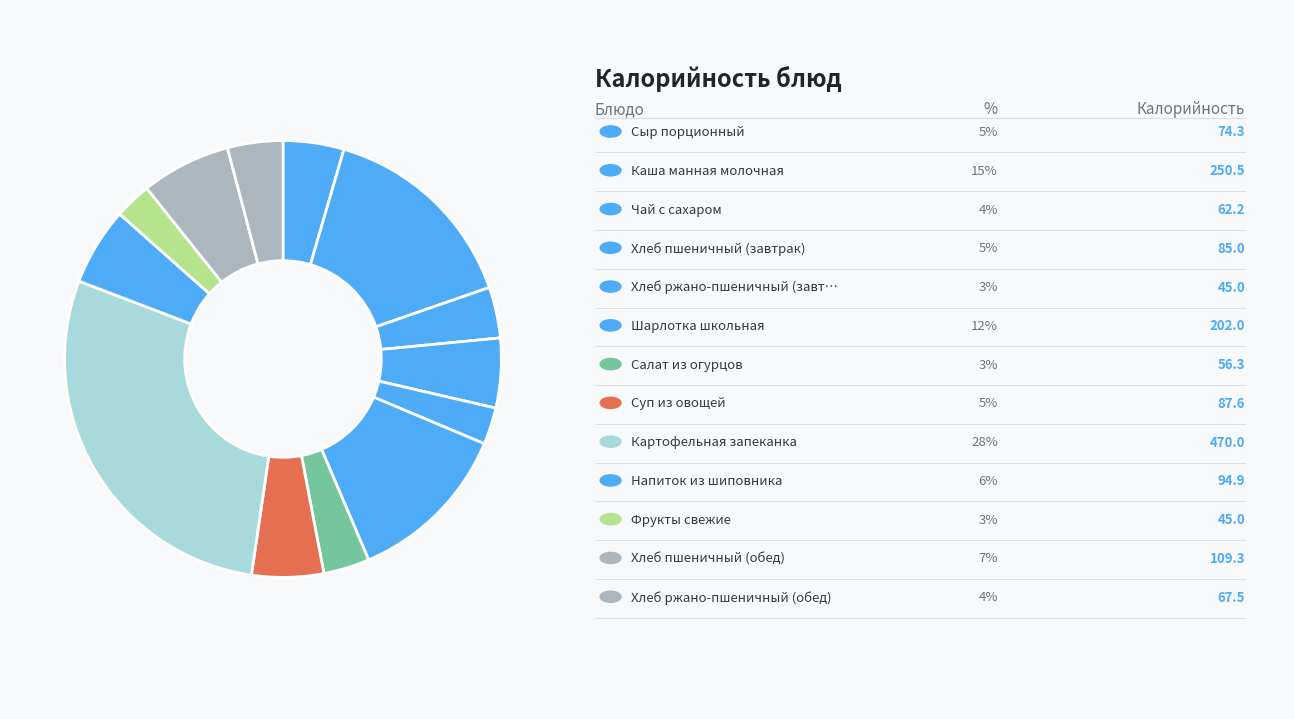

Which slice is the smallest?

Хлеб ржано-пшеничный (завтрак)